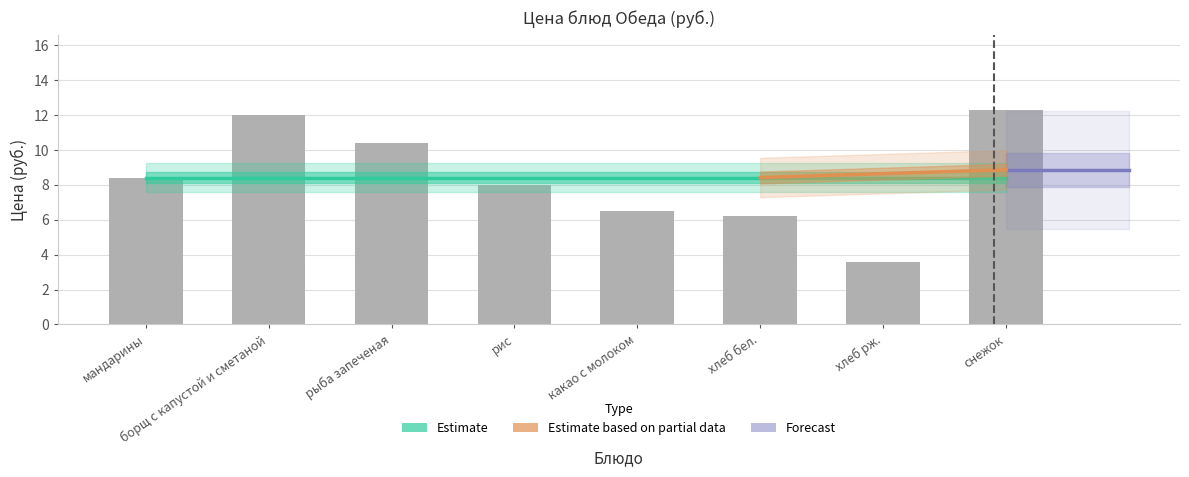

Between снежок and мандарины, which is larger?

снежок